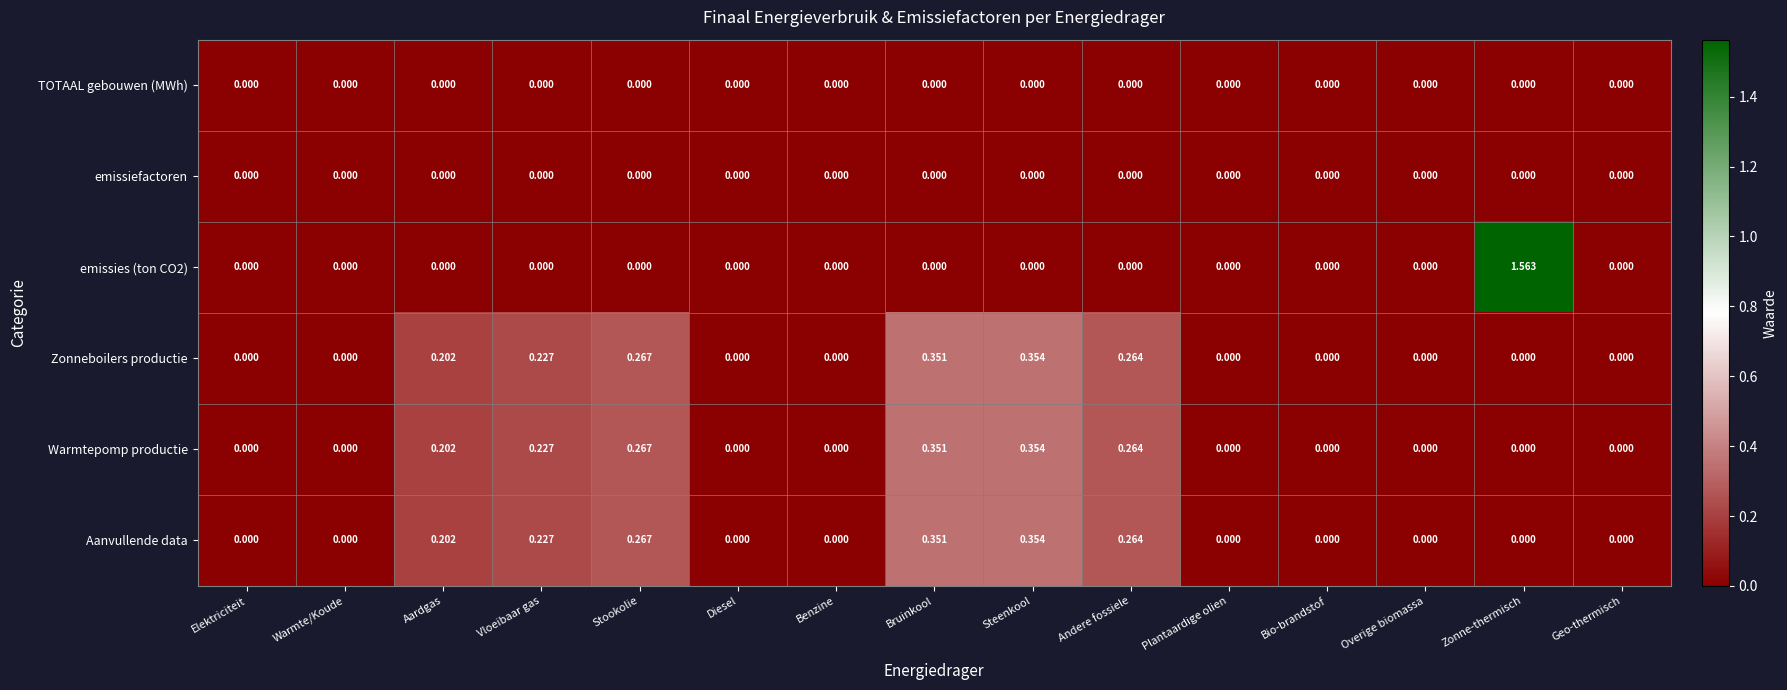

At which category does the chart reach its peak across all series?

Zonne-thermisch